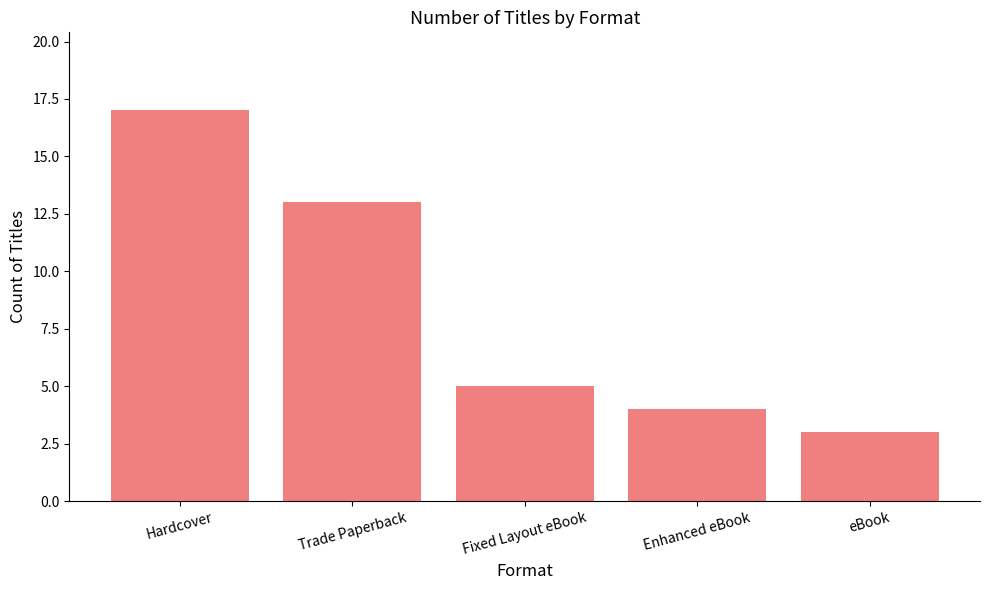

Reading left to right, list all the values displayed in this chart.

17	13	5	4	3